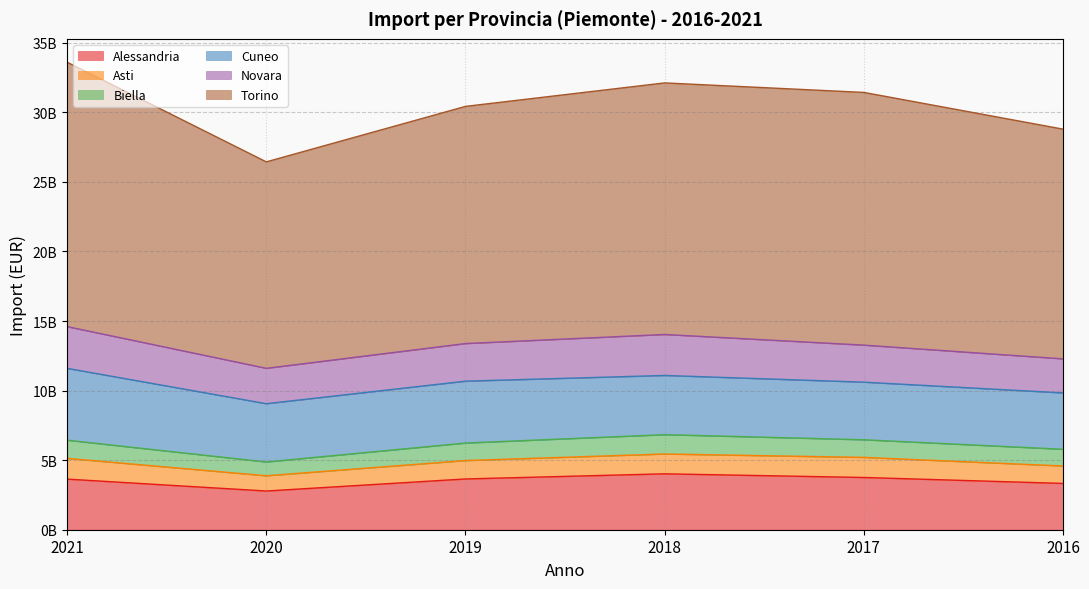

True or false: Asti and Biella cross at least once.

False